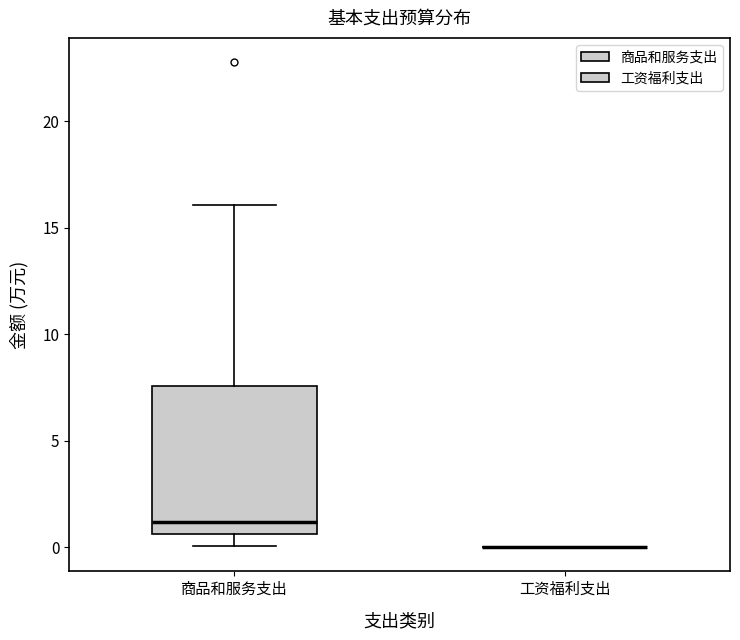

Reading left to right, transcribe this box plot: for each box, give where its median line is, the range the box spans, and where its two whiskers end, as read against the y-axis. The values are not printed on the chart, so give them approximately, as read against the axis.

商品和服务支出: median 1.0, box 0.5 to 7.5, whiskers 0.0 to 16.0
工资福利支出: box collapsed to a line at 0.0, whiskers 0.0 to 0.0